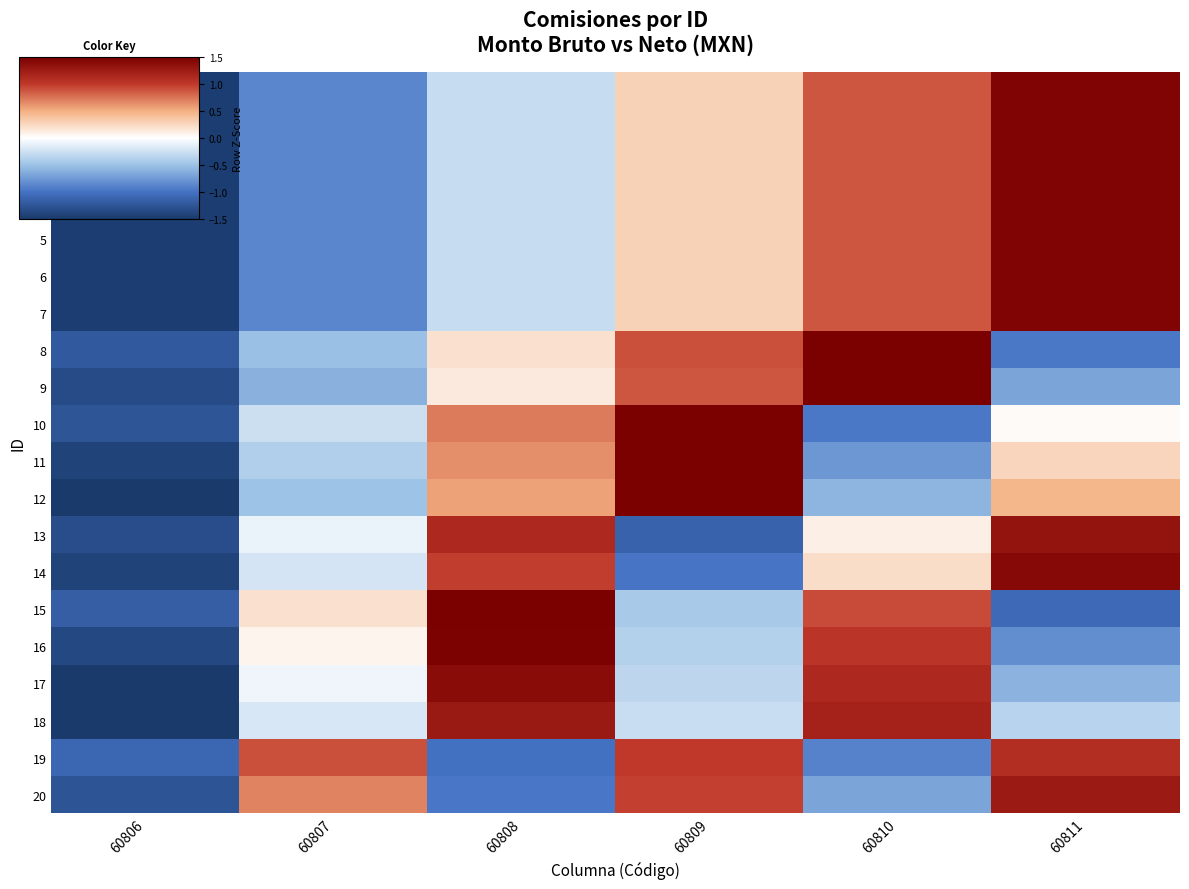

At 60808, list the series in order from smallest to largest.

19, 20, 1, 2, 3, 4, 6, 5, 7, 9, 8, 12, 11, 10, 14, 13, 18, 17, 16, 15